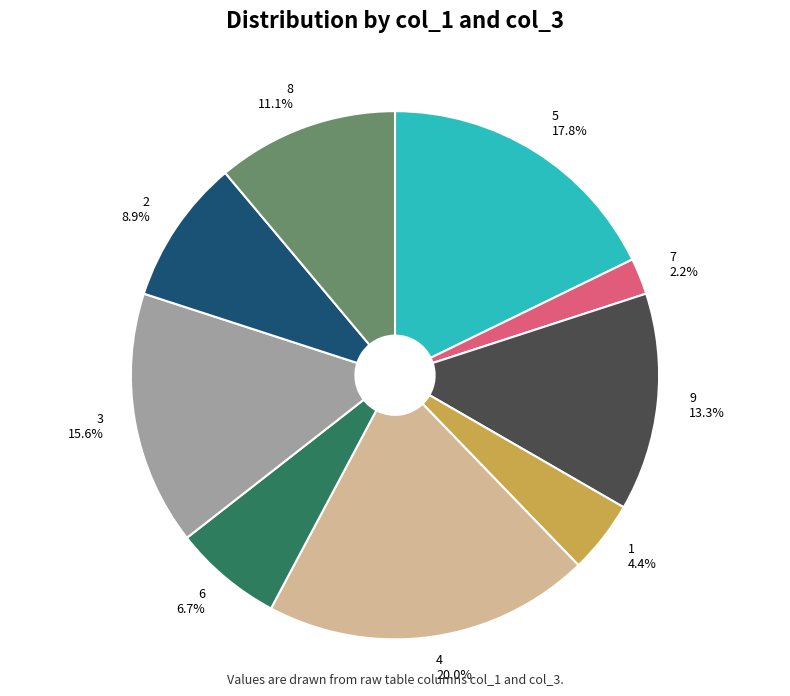

Which slice is the largest?

4